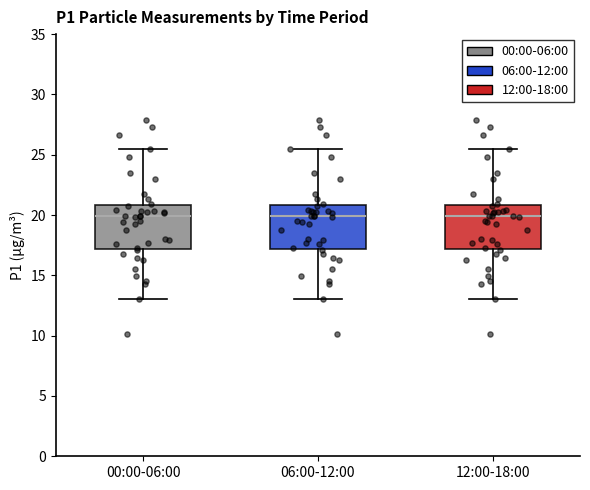

Reading left to right, transcribe this box plot: for each box, give where its median line is, the range the box spans, and where its two whiskers end, as read against the y-axis. The values are not printed on the chart, so give them approximately, as read against the axis.

00:00-06:00: median 20.0, box 17.0 to 21.0, whiskers 13.0 to 25.5
06:00-12:00: median 20.0, box 17.0 to 21.0, whiskers 13.0 to 25.5
12:00-18:00: median 20.0, box 17.0 to 21.0, whiskers 13.0 to 25.5